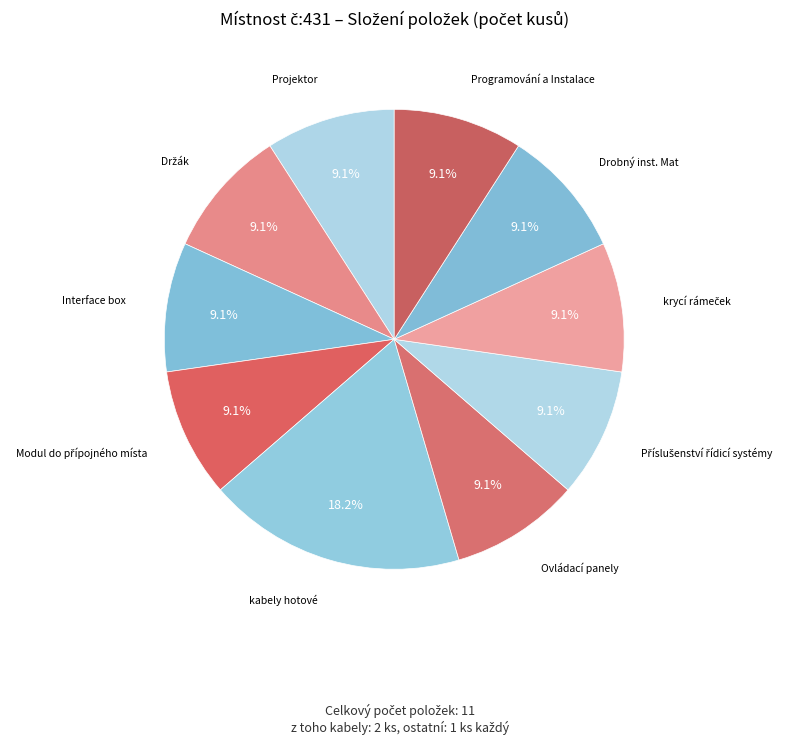

What is the largest slice in the pie chart?

kabely hotové